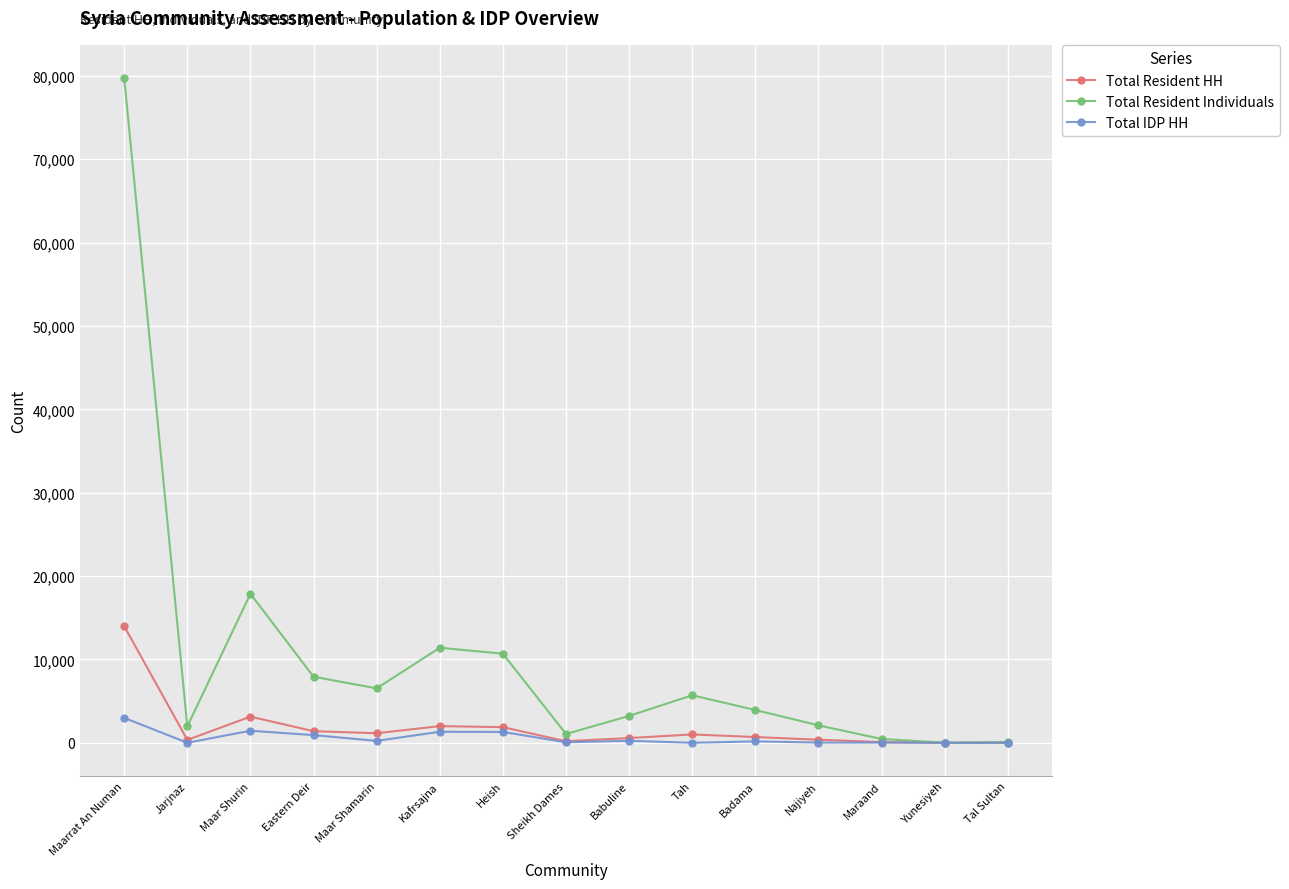

Which category has the highest value across all series?

Maarrat An Numan